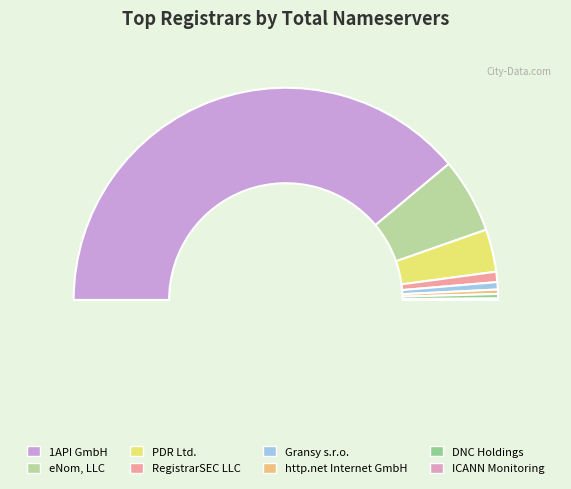

Is there a majority slice in this chart?

Yes